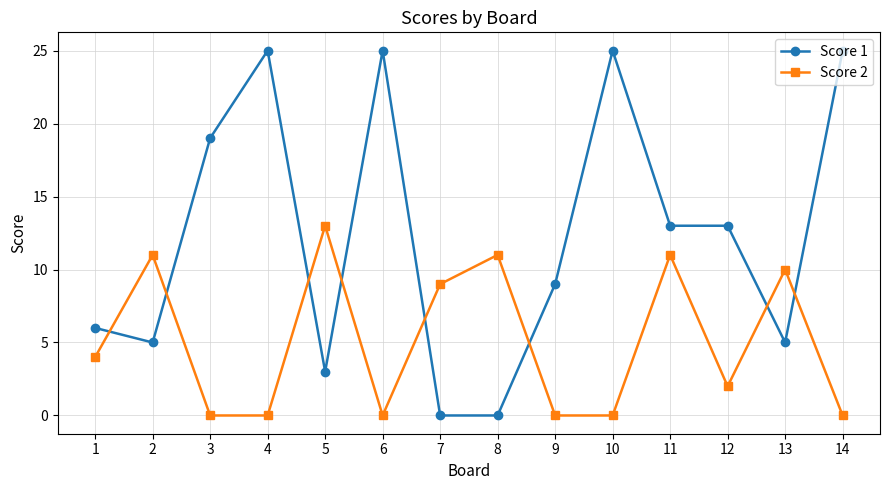

Which series has the largest range (max minus min)?

Score 1